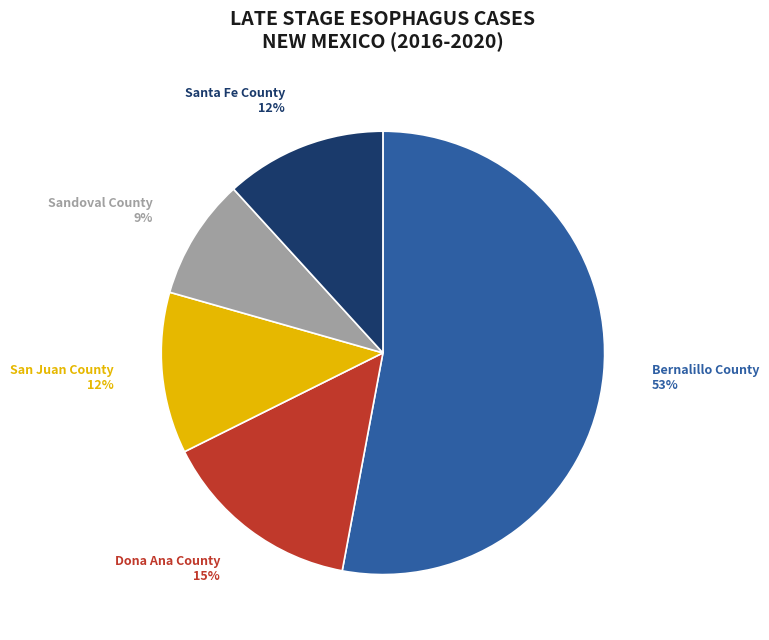

Combined, do Sandoval County and Bernalillo County account for over 50%?

Yes